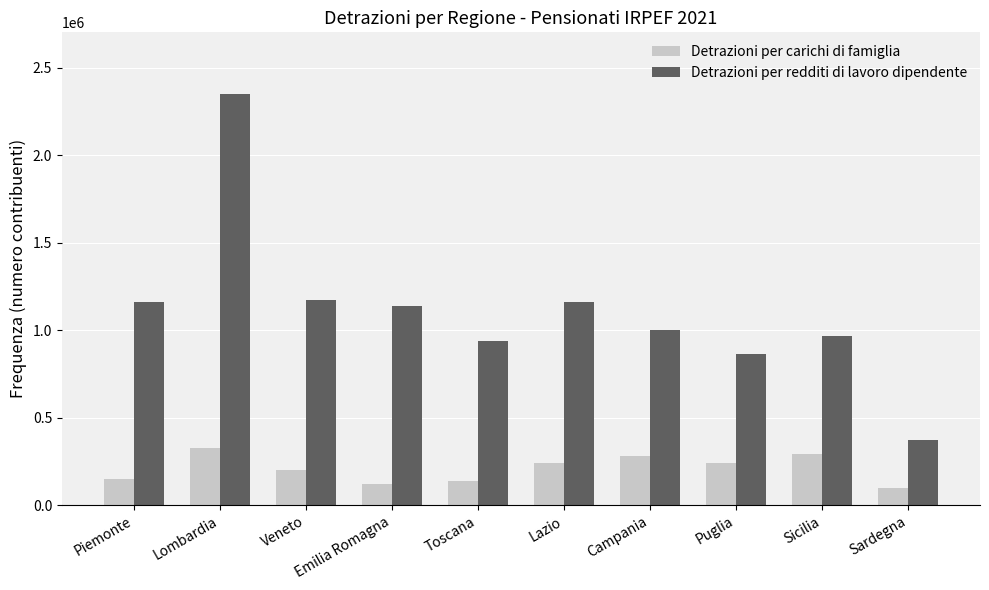

Is it true that Detrazioni per carichi di famiglia equals 244577 at Lazio?

True